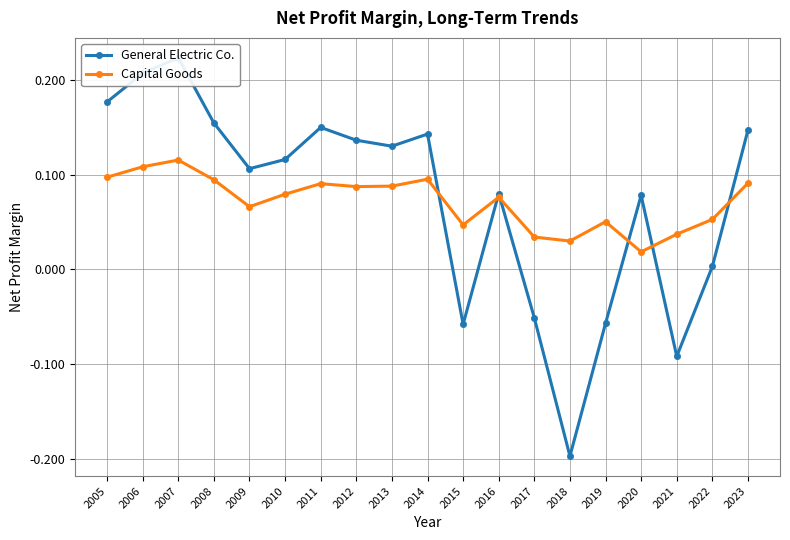

Reading right to left, transcribe all the data shown in this chart.

General Electric Co.: 0.1	0.0	-0.1	0.1	-0.1	-0.2	-0.1	0.1	-0.1	0.1	0.1	0.1	0.1	0.1	0.1	0.2	0.2	0.2	0.2
Capital Goods: 0.1	0.1	0.0	0.0	0.1	0.0	0.0	0.1	0.0	0.1	0.1	0.1	0.1	0.1	0.1	0.1	0.1	0.1	0.1